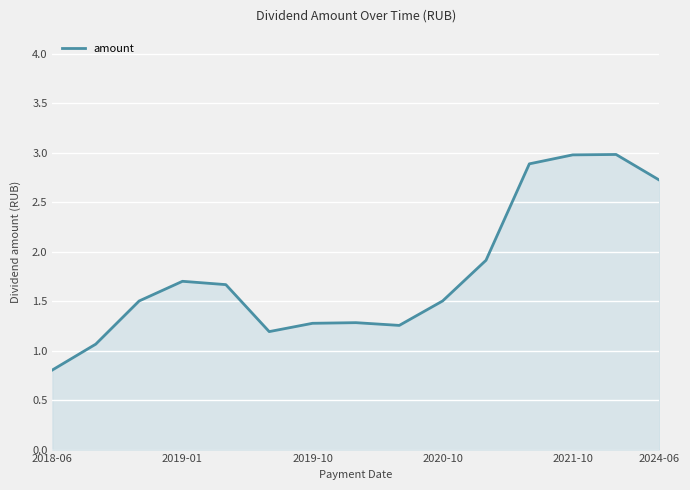

What is the greatest value displayed?

3.0